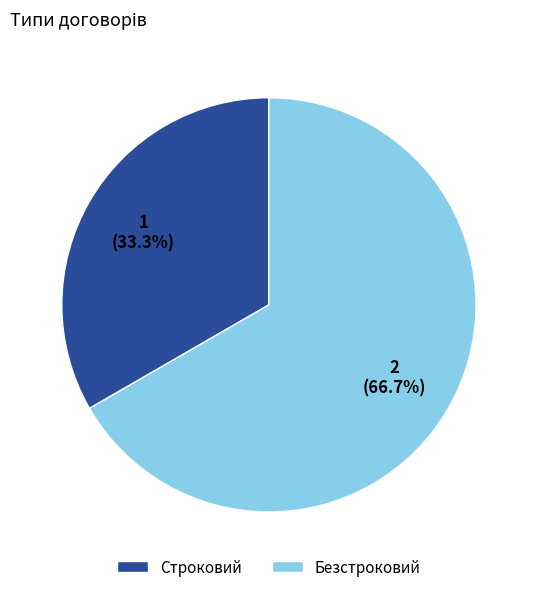

True or false: Безстроковий accounts for 76% of the total.

False